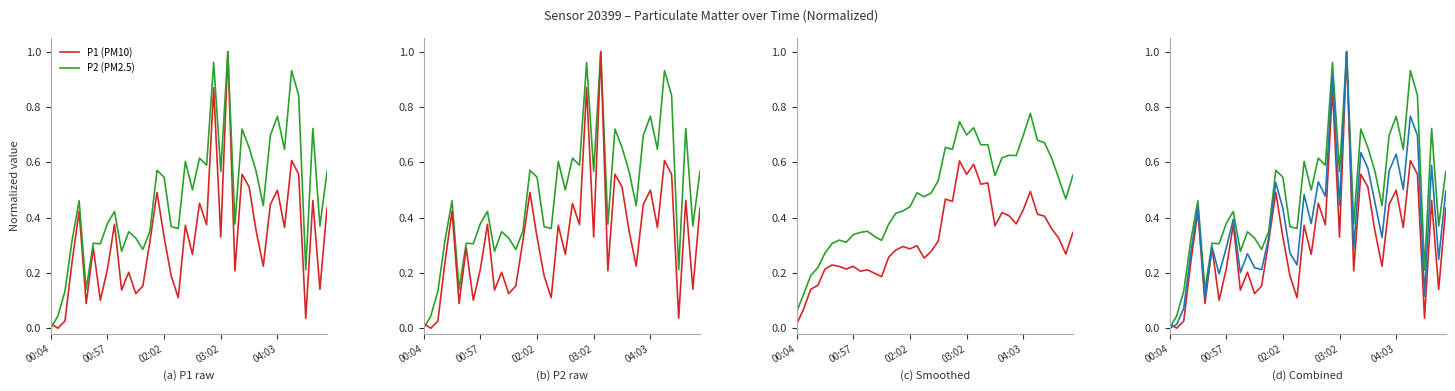

The value of Combined at 26 is 0.1. True or false?

False